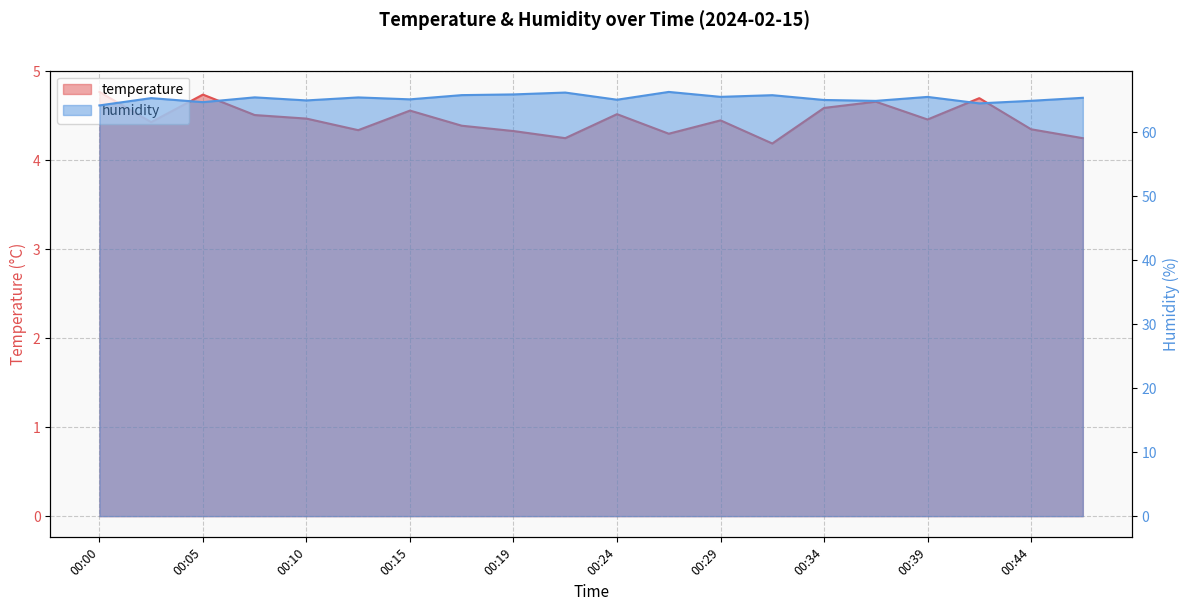

What is the sum of the humidity values at 00:24 and 00:44?

130.1